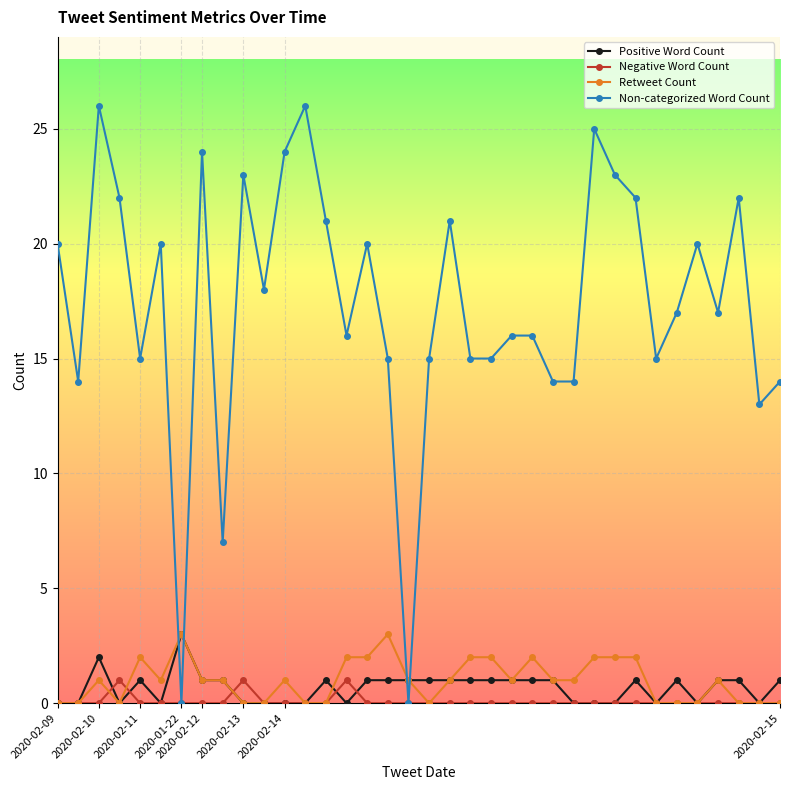

Which series has the largest range (max minus min)?

Non-categorized Word Count